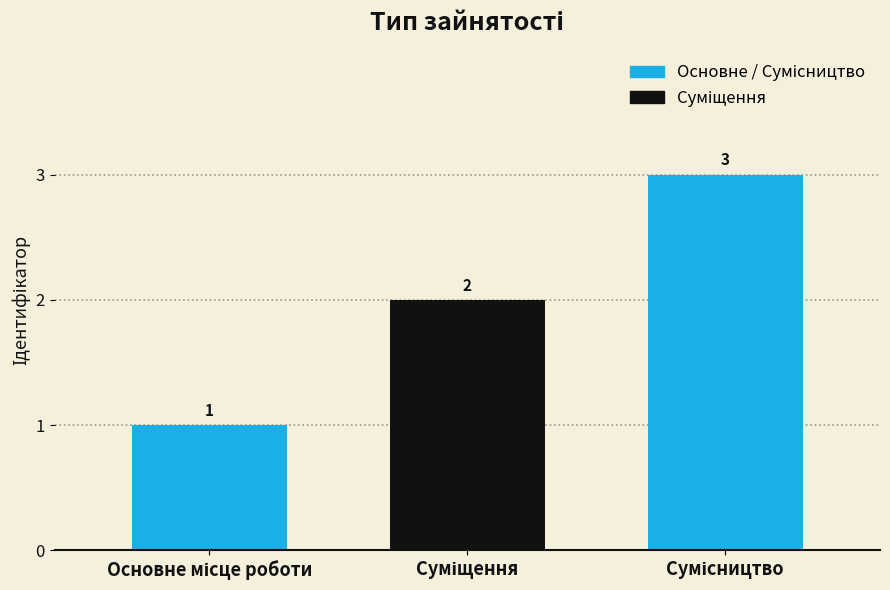

How many bars are there in total?

3